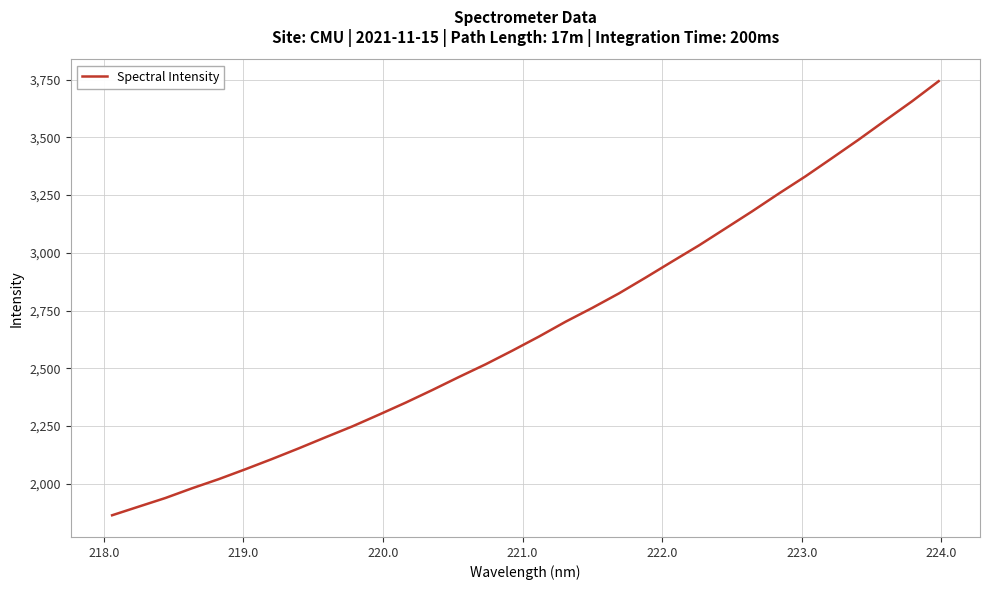

True or false: there are more than 0 points higher than both neighbors.

False